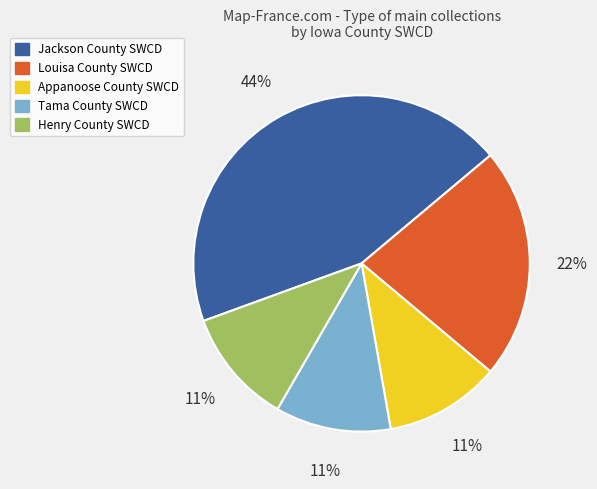

Which category has the biggest portion of the pie?

Jackson County SWCD